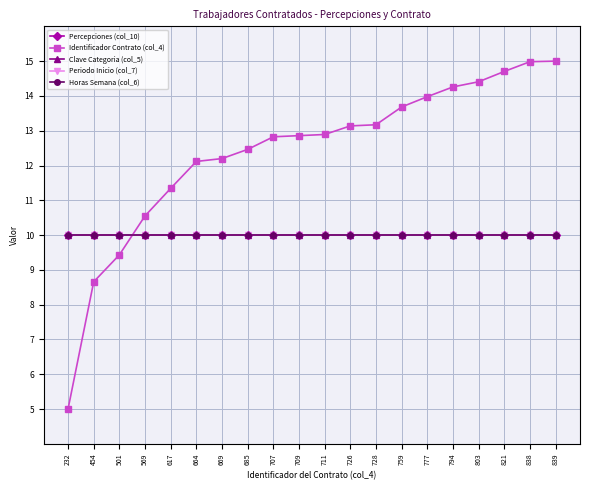

Does the chart display data point markers on the line(s)?

Yes